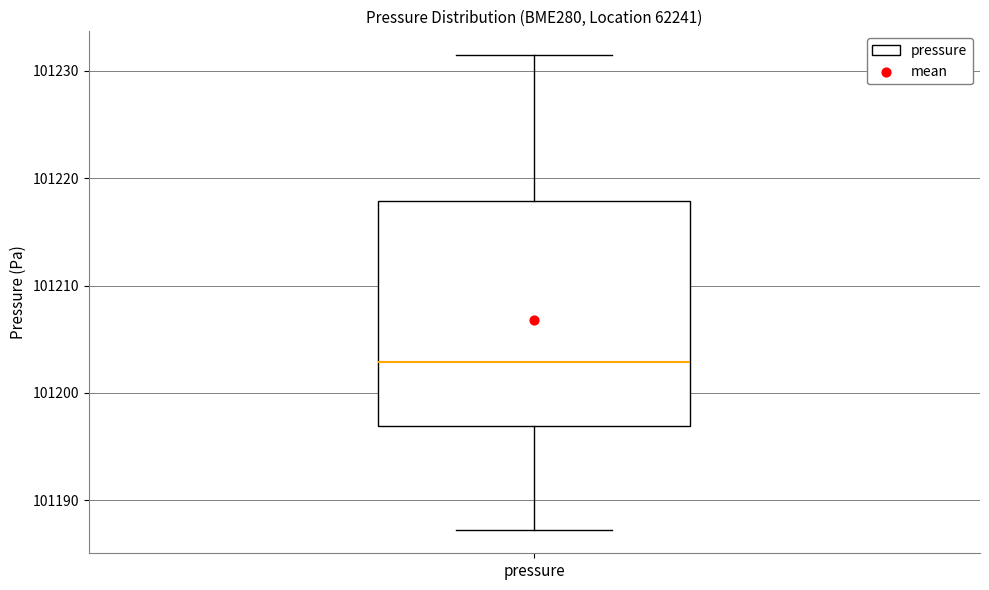

Where is the upper edge of the box for pressure on the y-axis? The values are not printed on the chart, so give them approximately, as read against the axis.

101218